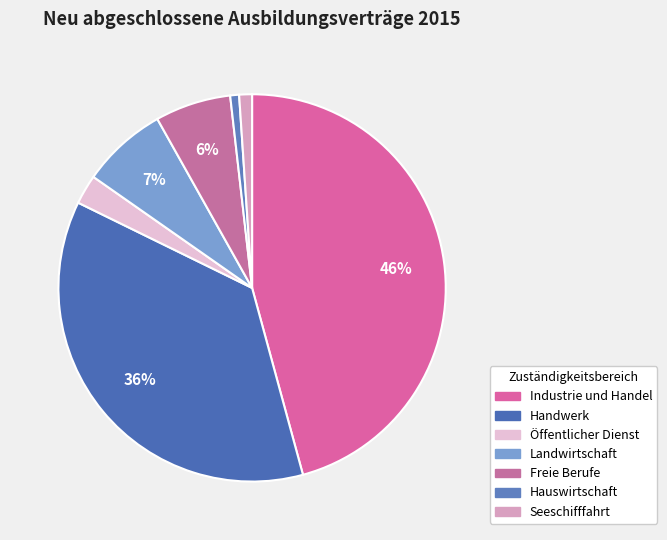

The Landwirtschaft slice represents 21% of the pie. True or false?

False